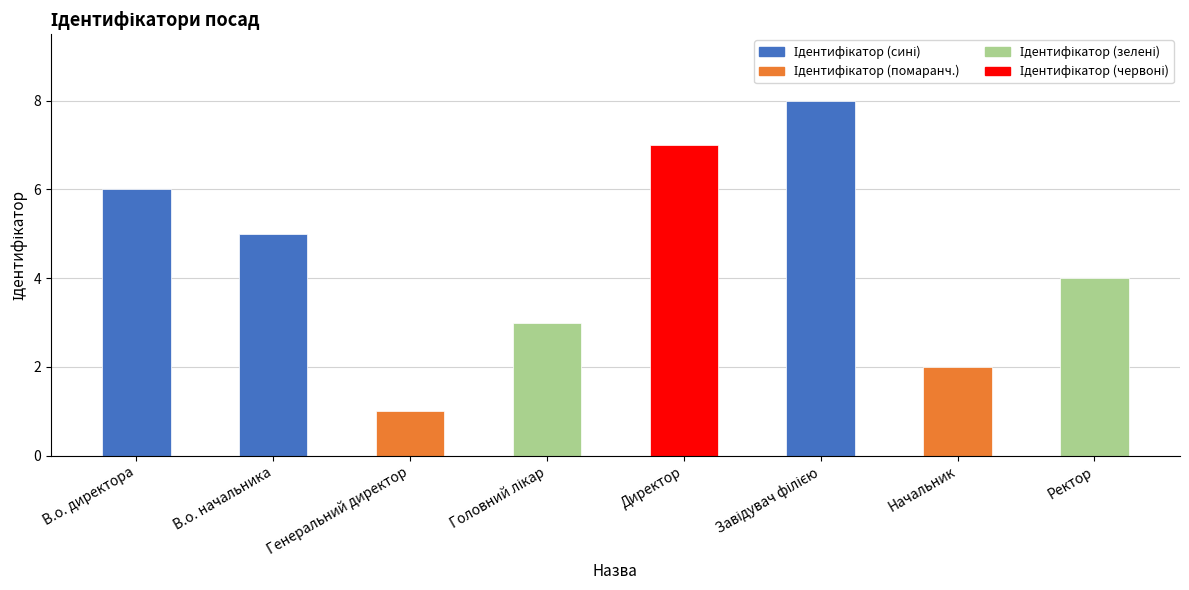

How many values are between 3 and 7?

5